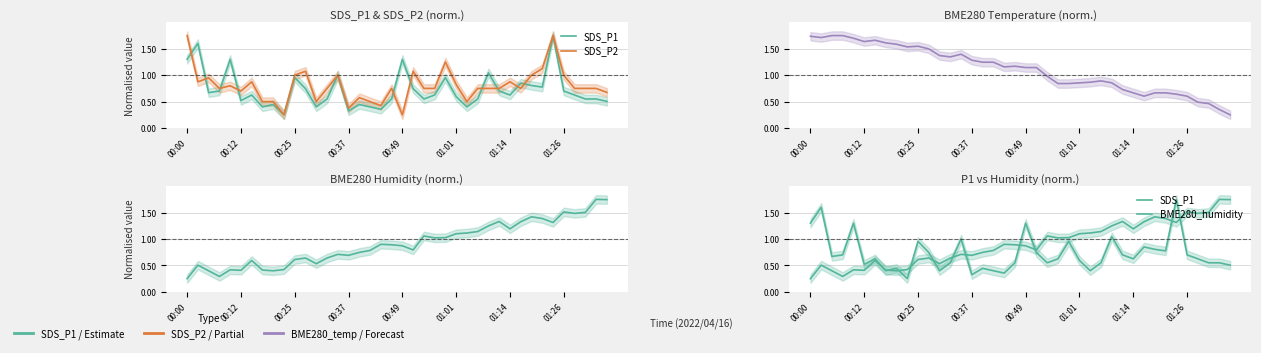

What is the difference between the maximum and second lowest values in the BME280_temperature series?

1.4